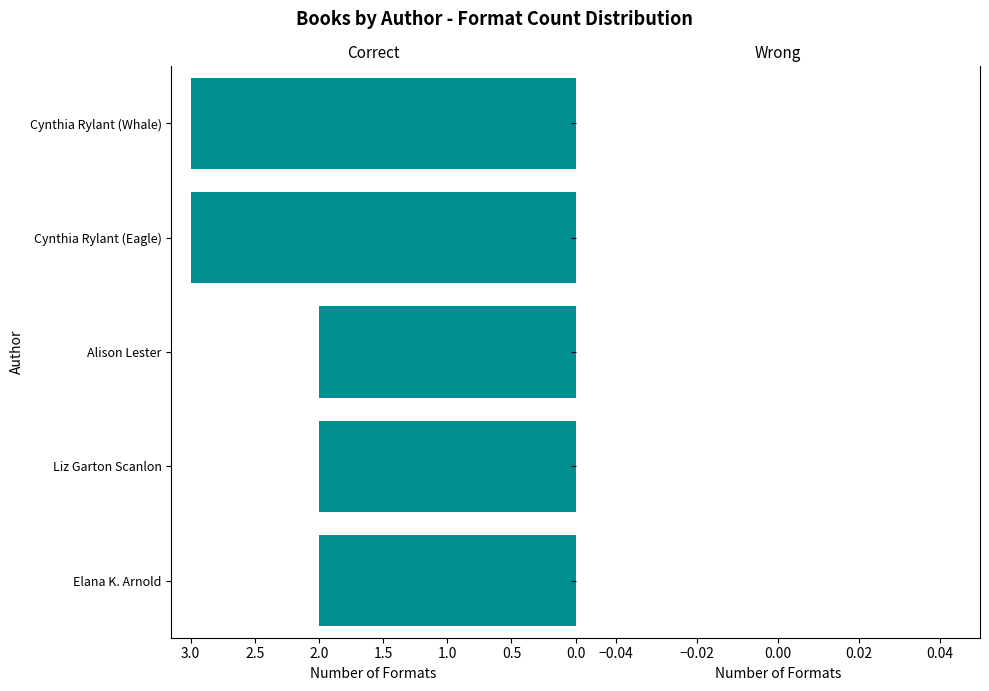

Between Cynthia Rylant (Whale) and Elana K. Arnold, which is larger?

Cynthia Rylant (Whale)